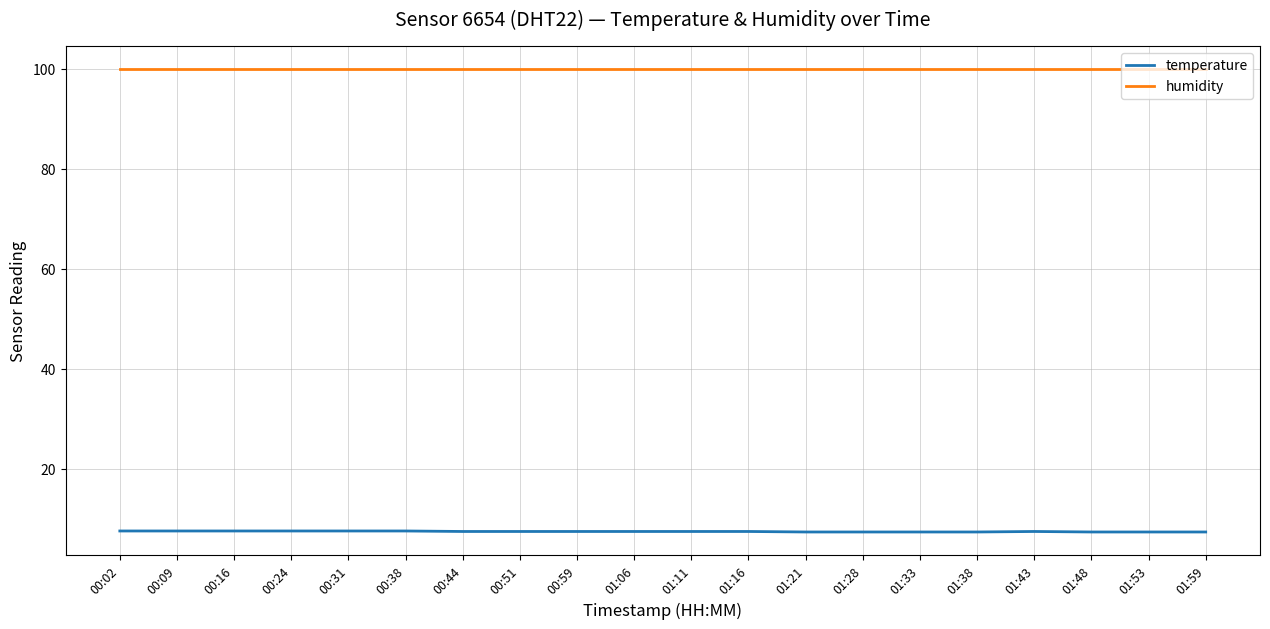

True or false: humidity and temperature cross at least once.

False